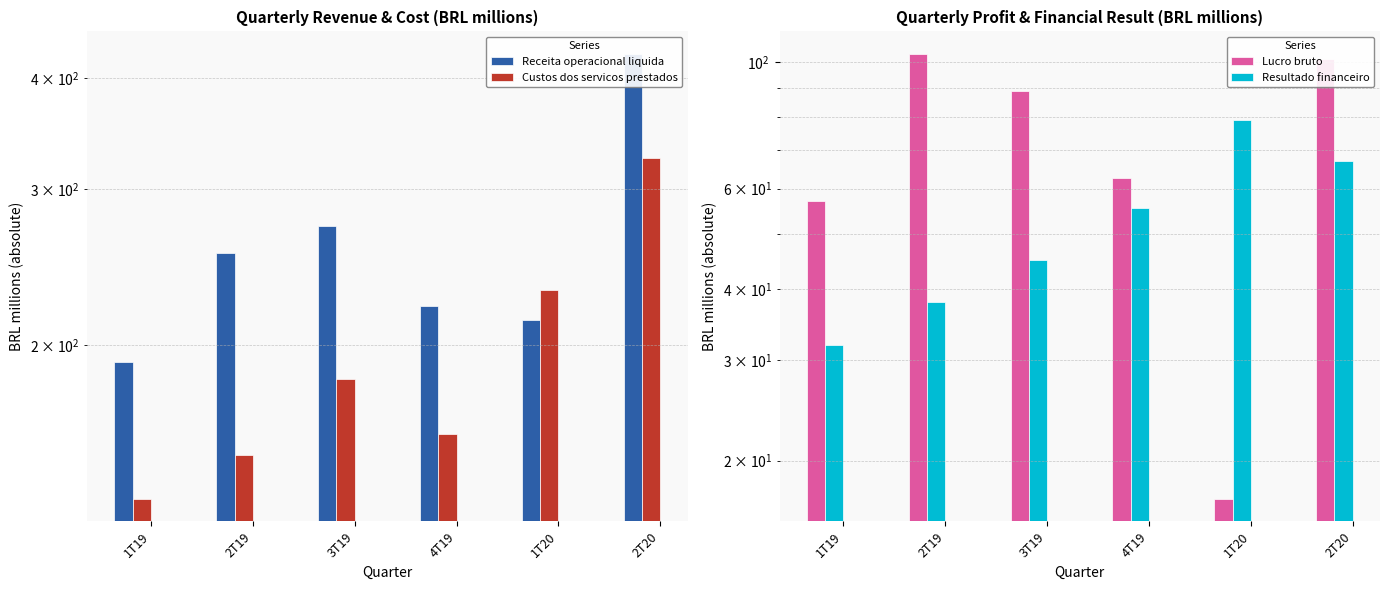

What is the difference between the Custos dos servicos prestados values at 1T20 and 3T19?

47.7